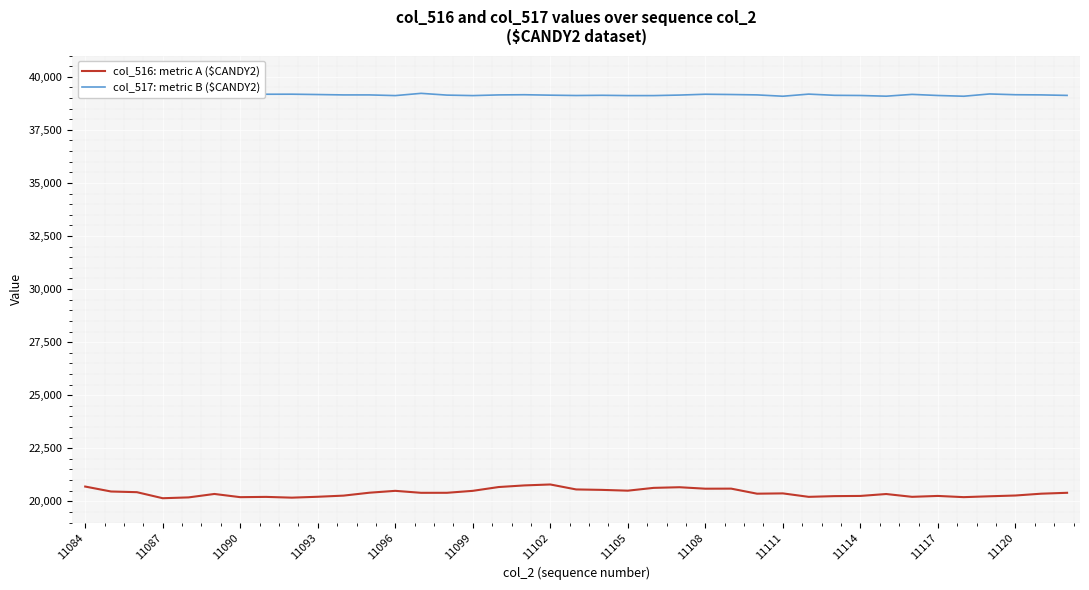

What is the difference between the maximum and minimum values in the col_517: metric B ($CANDY2) series?

136